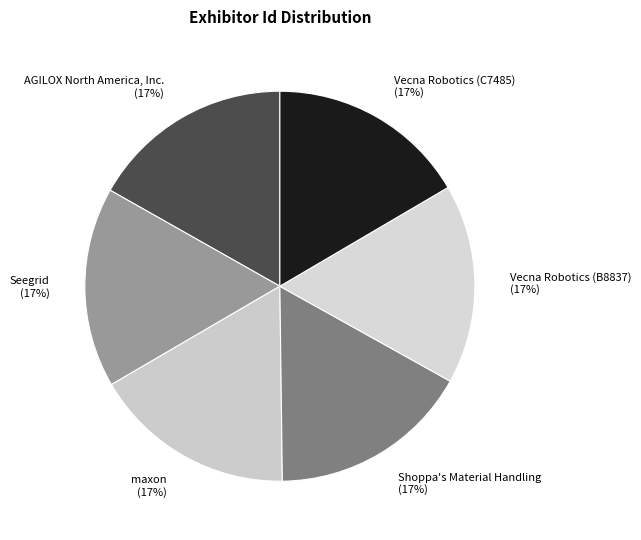

Does any single category account for the majority?

No